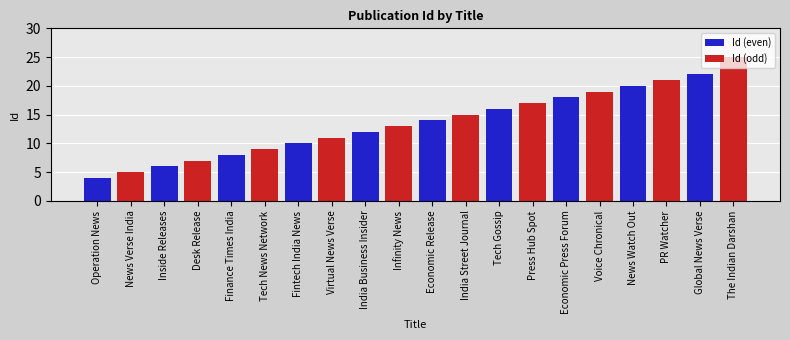

Reading left to right, list all the values displayed in this chart.

Id (even): 4	6	8	10	12	14	16	18	20	22
Id (odd): 5	7	9	11	13	15	17	19	21	25